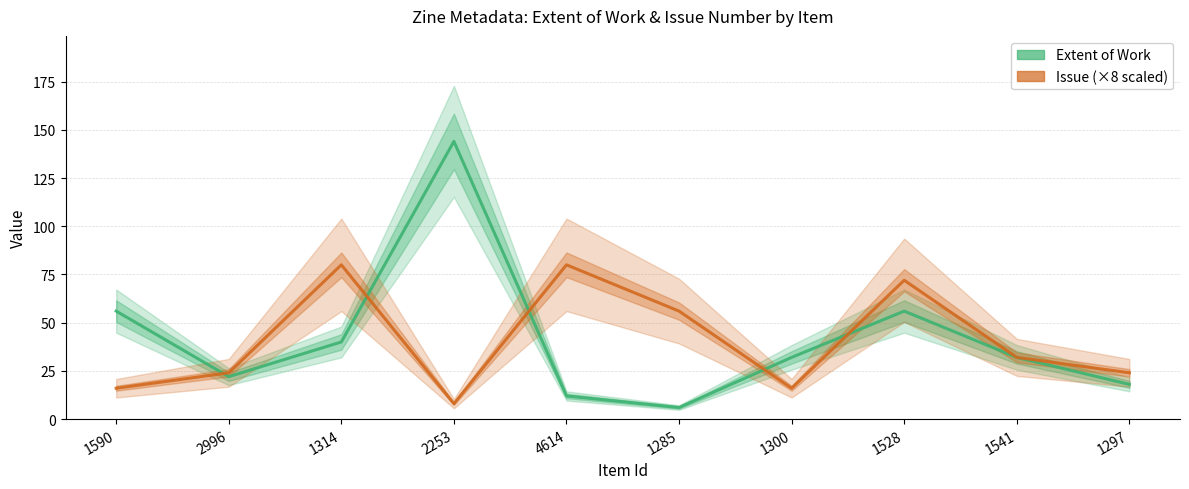

True or false: Issue (×8 scaled) and Extent of Work intersect in this chart.

True